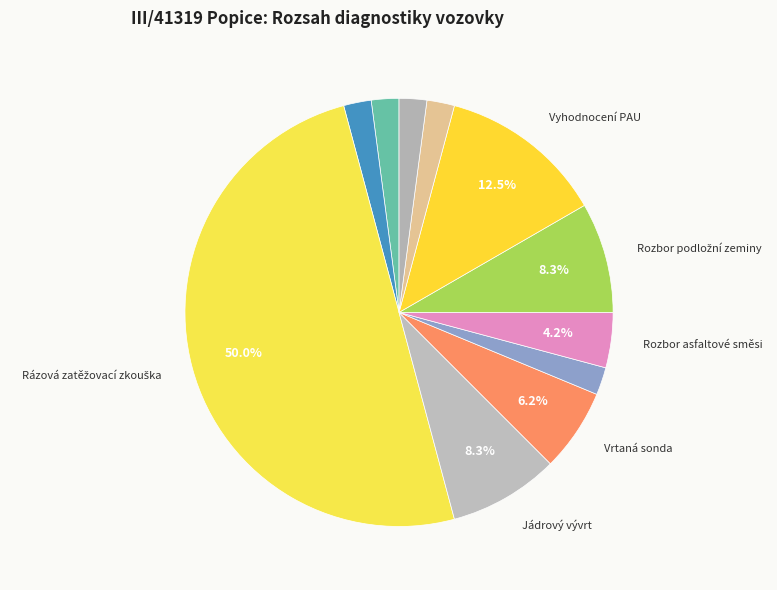

Count the number of slices in the pie.

11